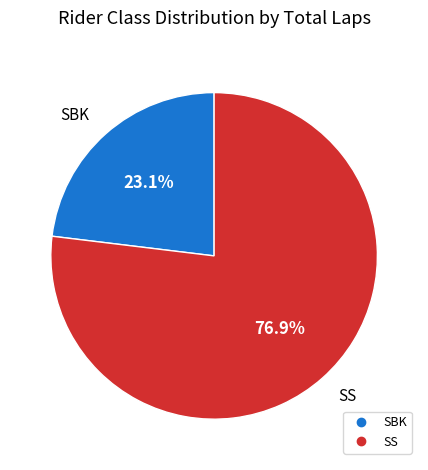

Which slice is the smallest?

SBK